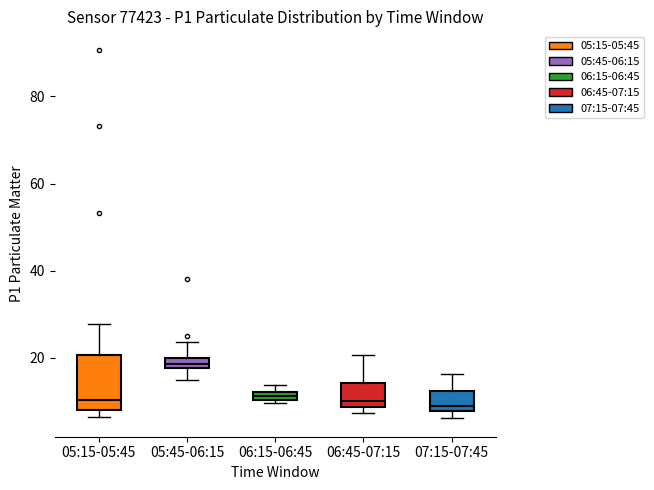

Where is the lower edge of the box for 06:15-06:45 on the y-axis? The values are not printed on the chart, so give them approximately, as read against the axis.

10